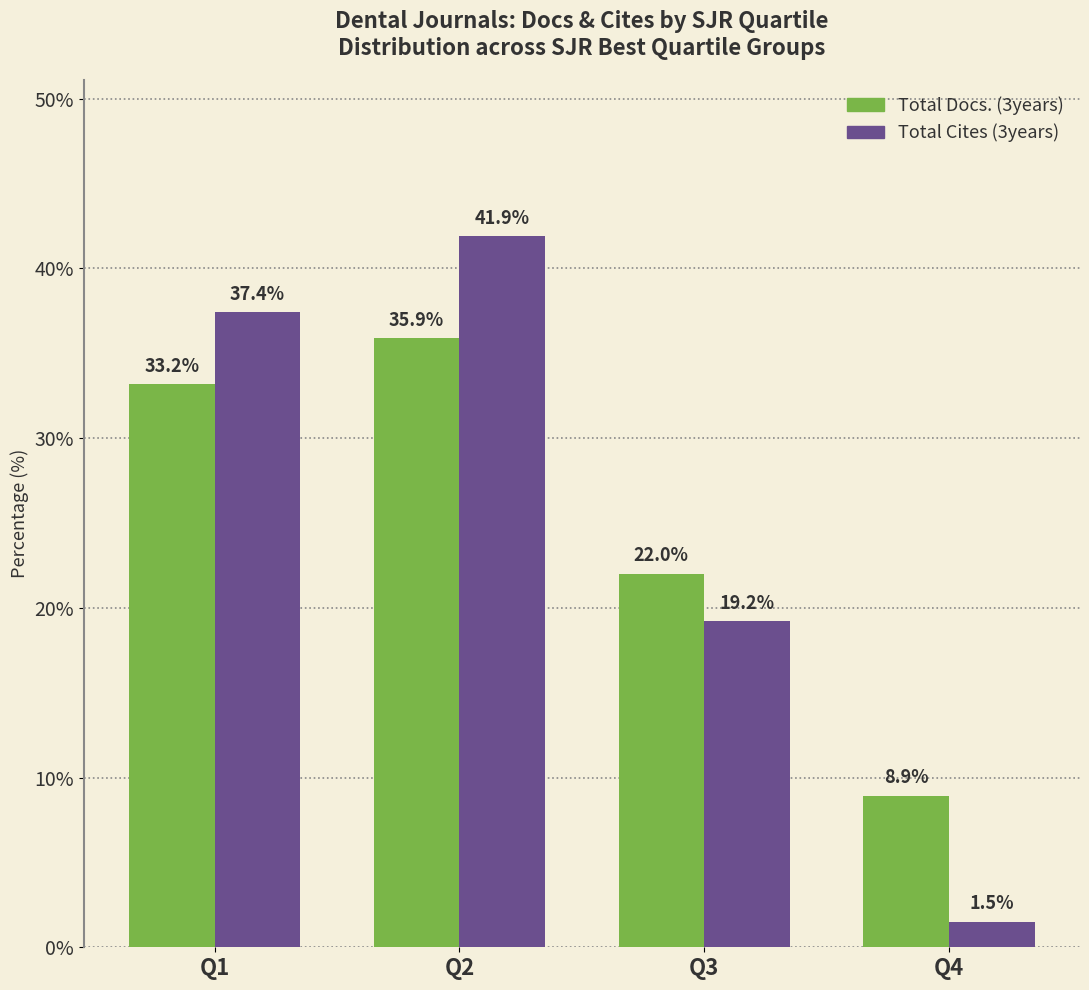

How many distinct data groups are displayed?

2